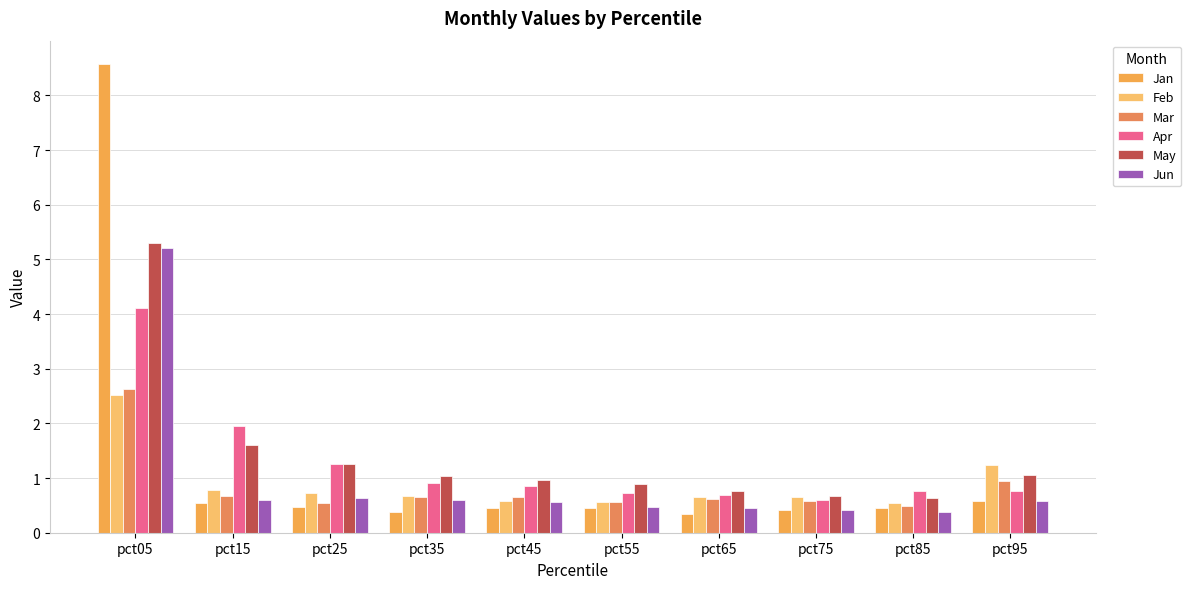

Which label corresponds to the largest value in the chart?

pct05